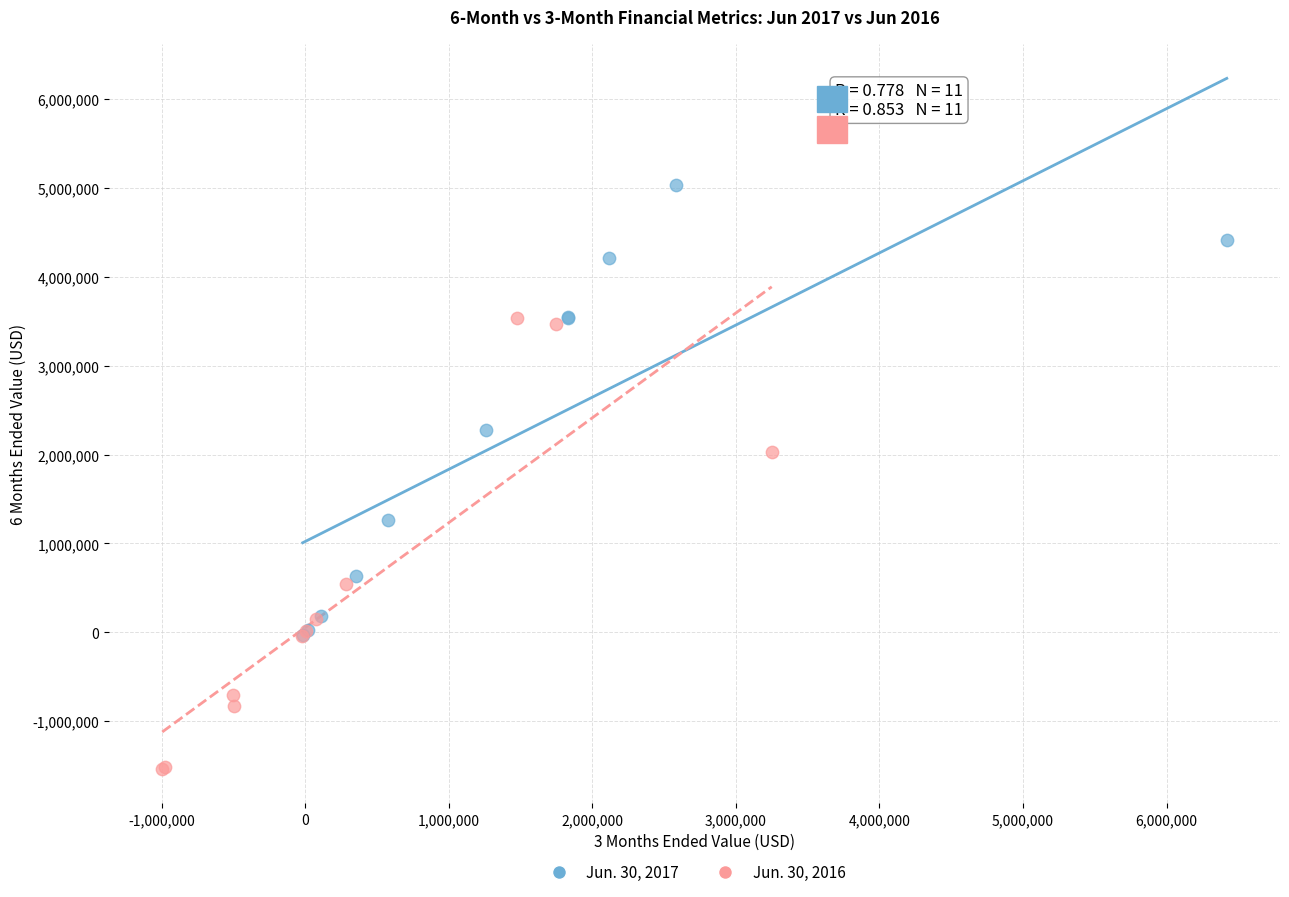

What are all the series names shown in the legend?

Jun. 30, 2017, Jun. 30, 2016